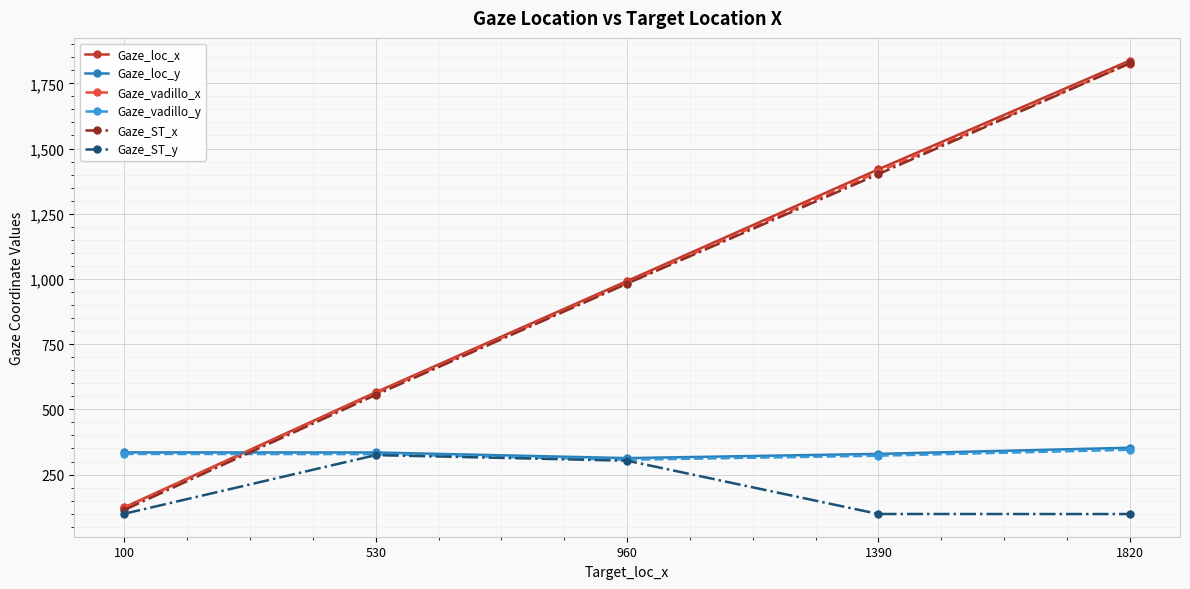

How many lines are shown in the chart?

6